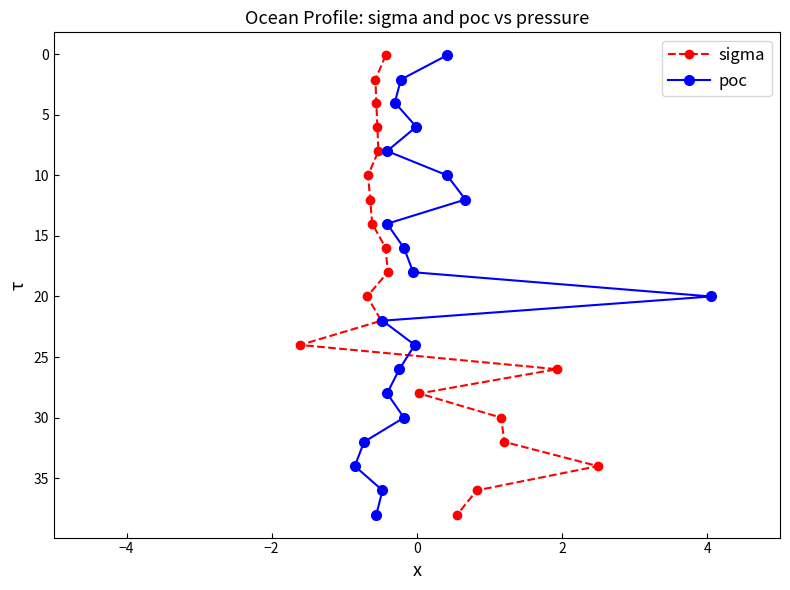

How many values in the sigma series are below 20?

10